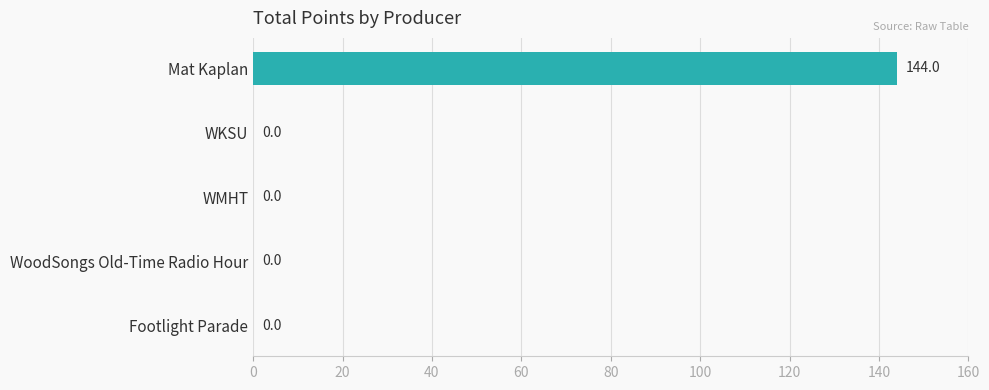

What is the greatest value displayed?

144